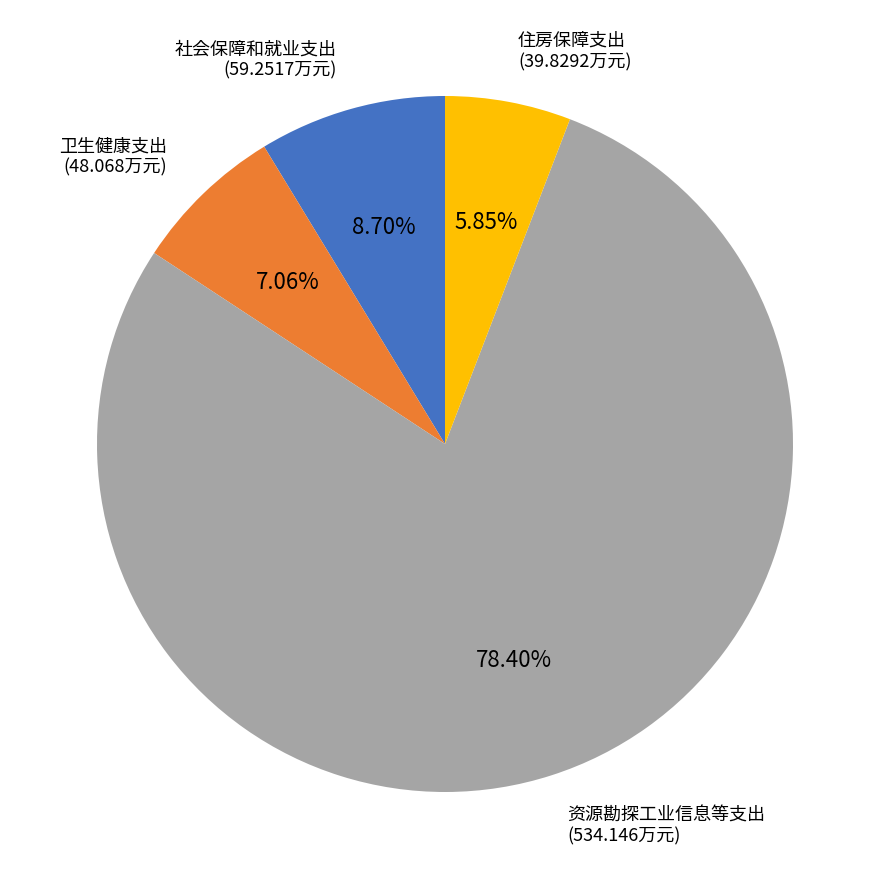

Does any single category account for the majority?

Yes